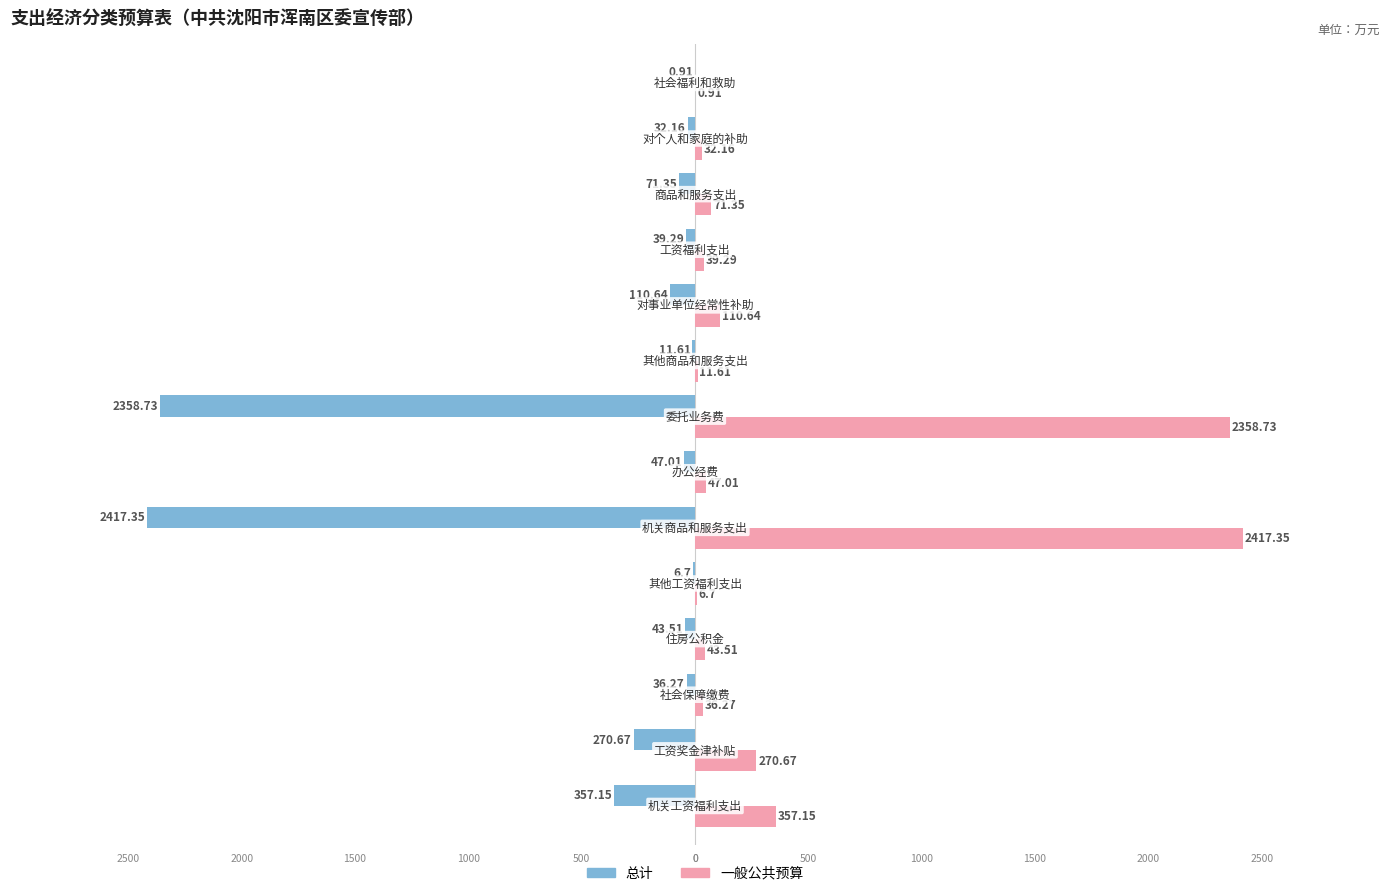

Which series has the largest total across all categories?

一般公共预算